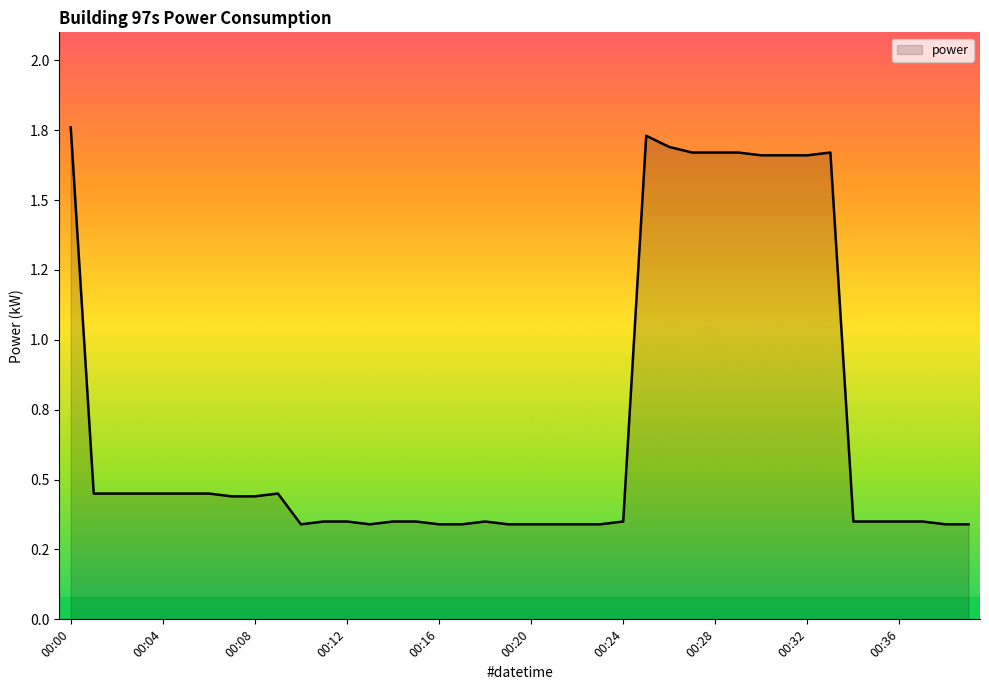

Reading left to right, transcribe all the data shown in this chart.

00:00=1.8	00:01=0.5	00:02=0.5	00:03=0.5	00:04=0.5	00:05=0.5	00:06=0.5	00:07=0.4	00:08=0.4	00:09=0.5	00:10=0.3	00:11=0.3	00:12=0.3	00:13=0.3	00:14=0.3	00:15=0.3	00:16=0.3	00:17=0.3	00:18=0.3	00:19=0.3	00:20=0.3	00:21=0.3	00:22=0.3	00:23=0.3	00:24=0.3	00:25=1.7	00:26=1.7	00:27=1.7	00:28=1.7	00:29=1.7	00:30=1.7	00:31=1.7	00:32=1.7	00:33=1.7	00:34=0.3	00:35=0.3	00:36=0.3	00:37=0.3	00:38=0.3	00:39=0.3